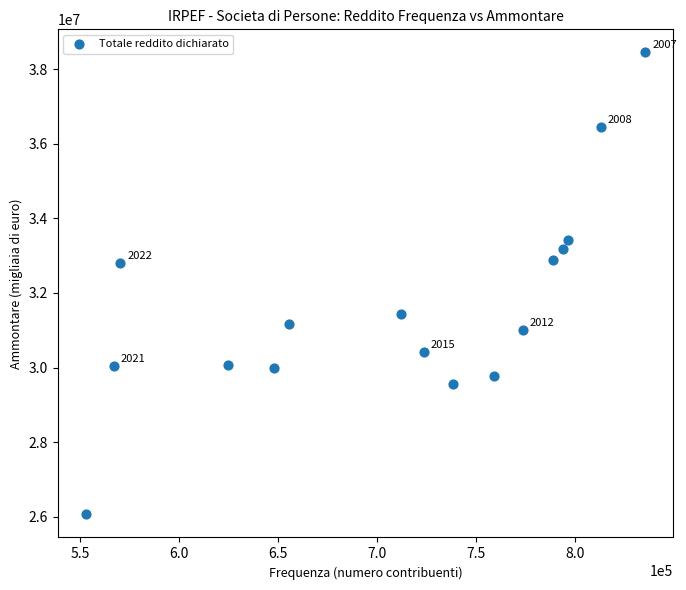

What is the range of Y values (max minus min)?

12380558.7